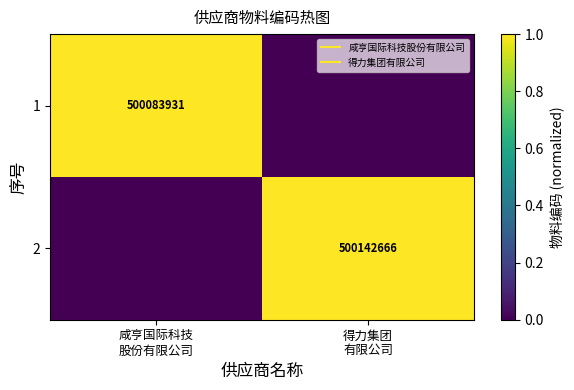

The 2 series shows 0.7 at 咸亨国际科技 股份有限公司. True or false?

False